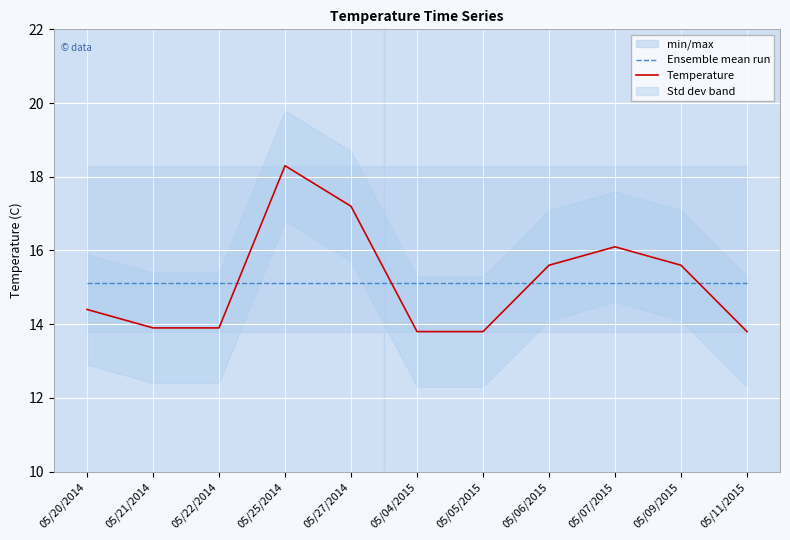

Reading left to right, transcribe all the data shown in this chart.

Ensemble mean run: 15.1	15.1	15.1	15.1	15.1	15.1	15.1	15.1	15.1	15.1	15.1
Temperature: 14.4	13.9	13.9	18.3	17.2	13.8	13.8	15.6	16.1	15.6	13.8